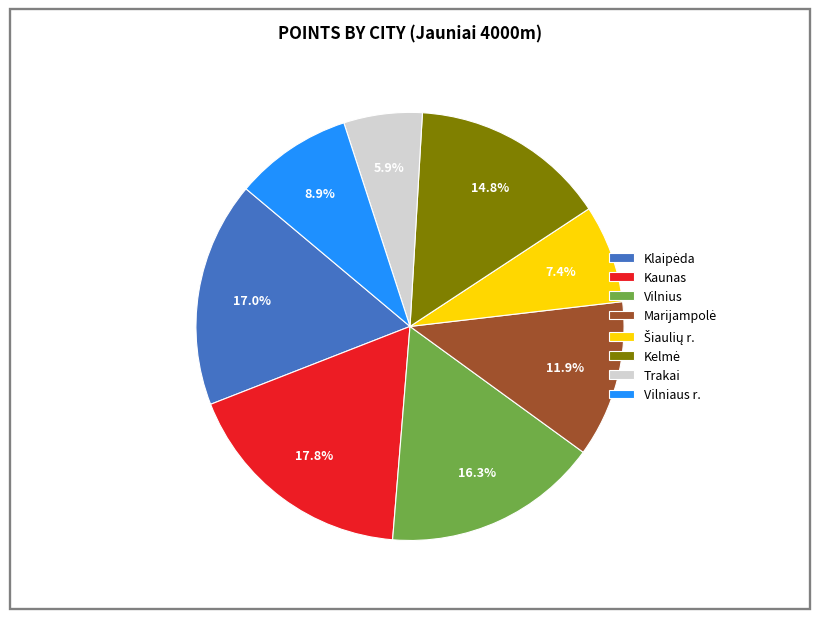

To the nearest percent, what percentage of the pie is Vilnius?

16%